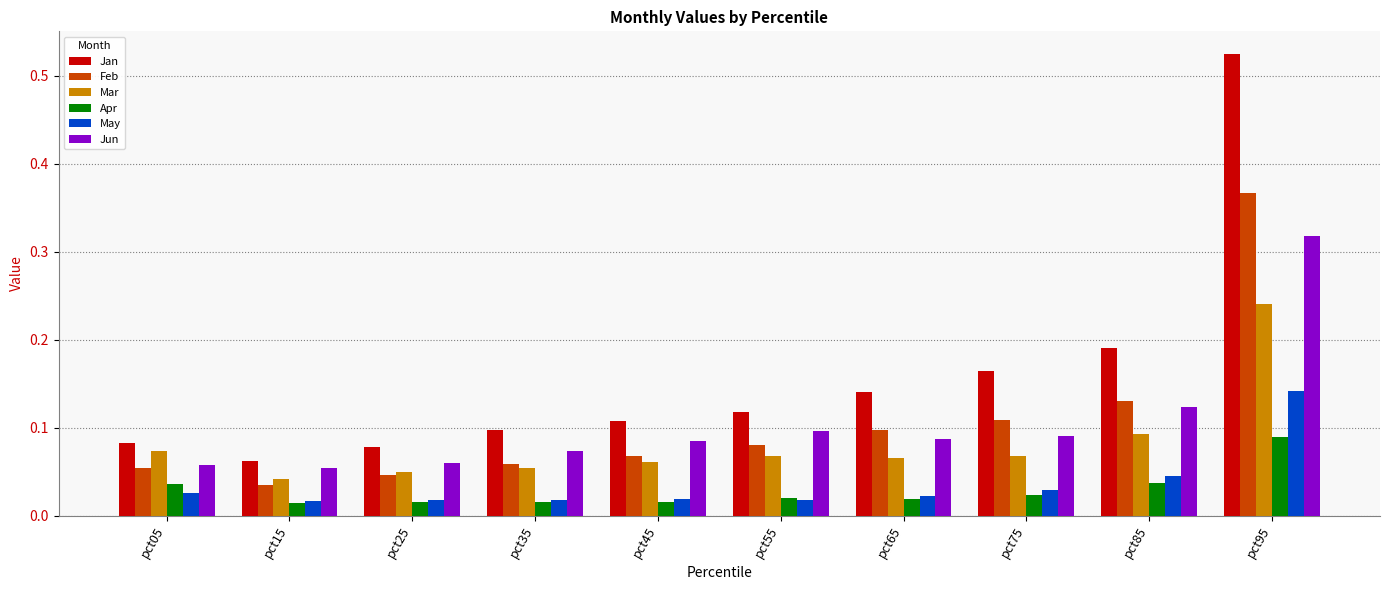

Does the chart contain any negative values?

No